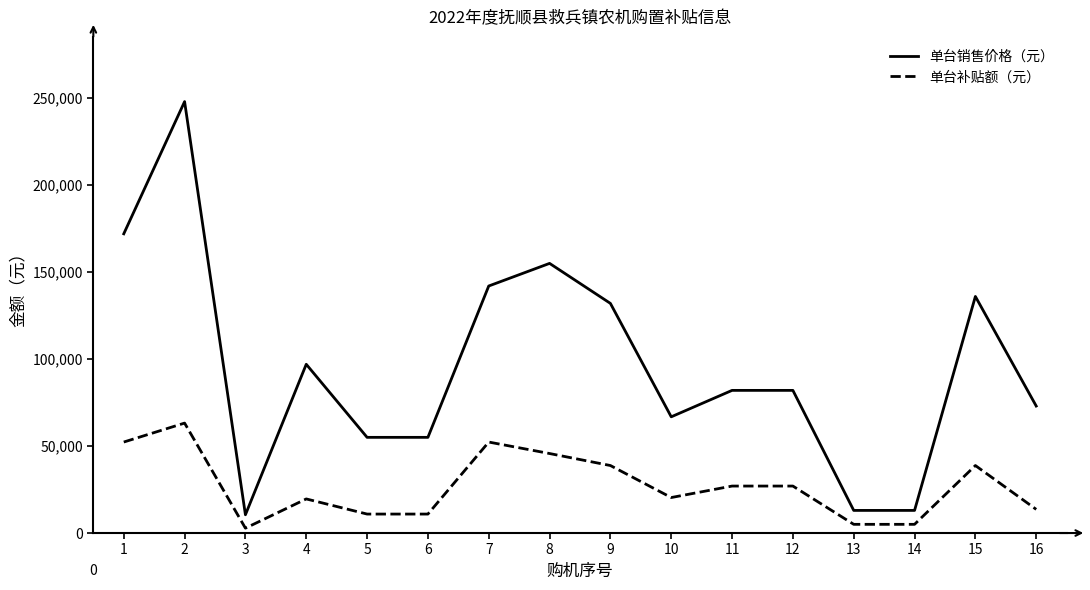

Is the value of 单台销售价格（元） at 3 greater than the value of 单台补贴额（元） at 11?

No